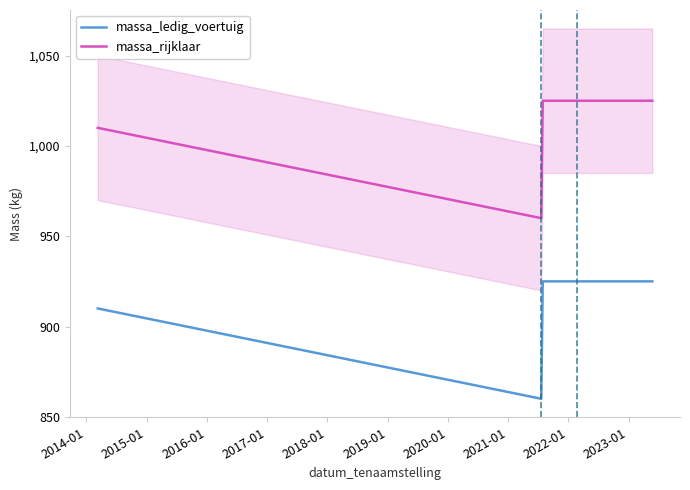

Does the chart display data point markers on the line(s)?

No